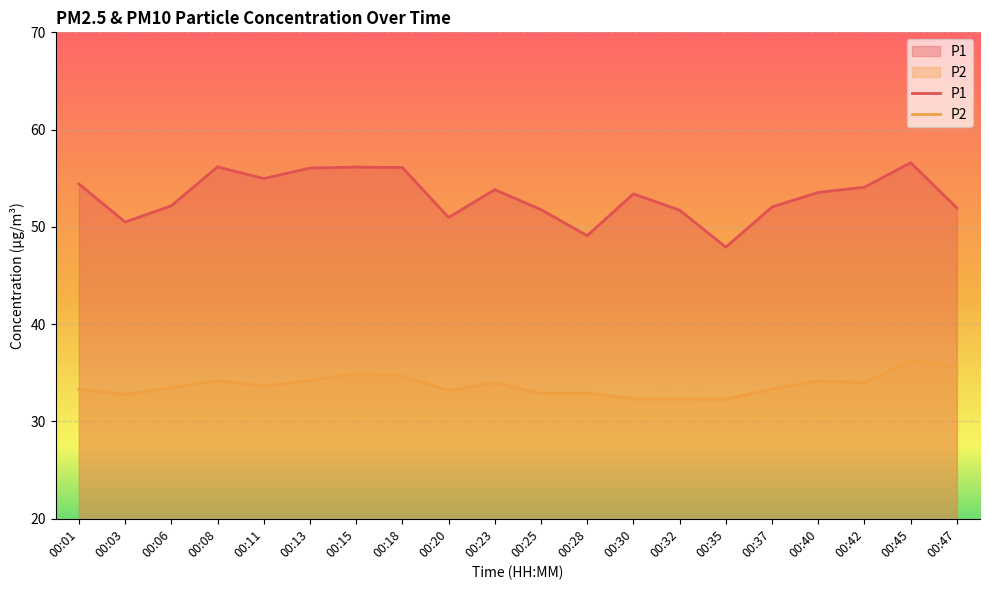

What is the approximate value of P1 at 00:47?

52.0